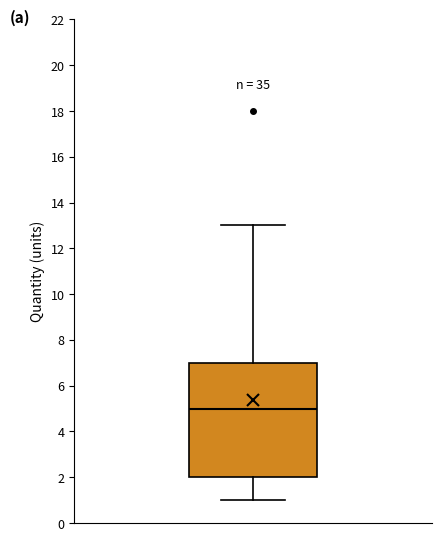

Read this box plot against the y-axis: the position of the median line, the range covered by the box, and the ends of both whiskers. The values are not printed on the chart, so give them approximately, as read against the axis.

median 5, box 2 to 7, whiskers 1 to 13